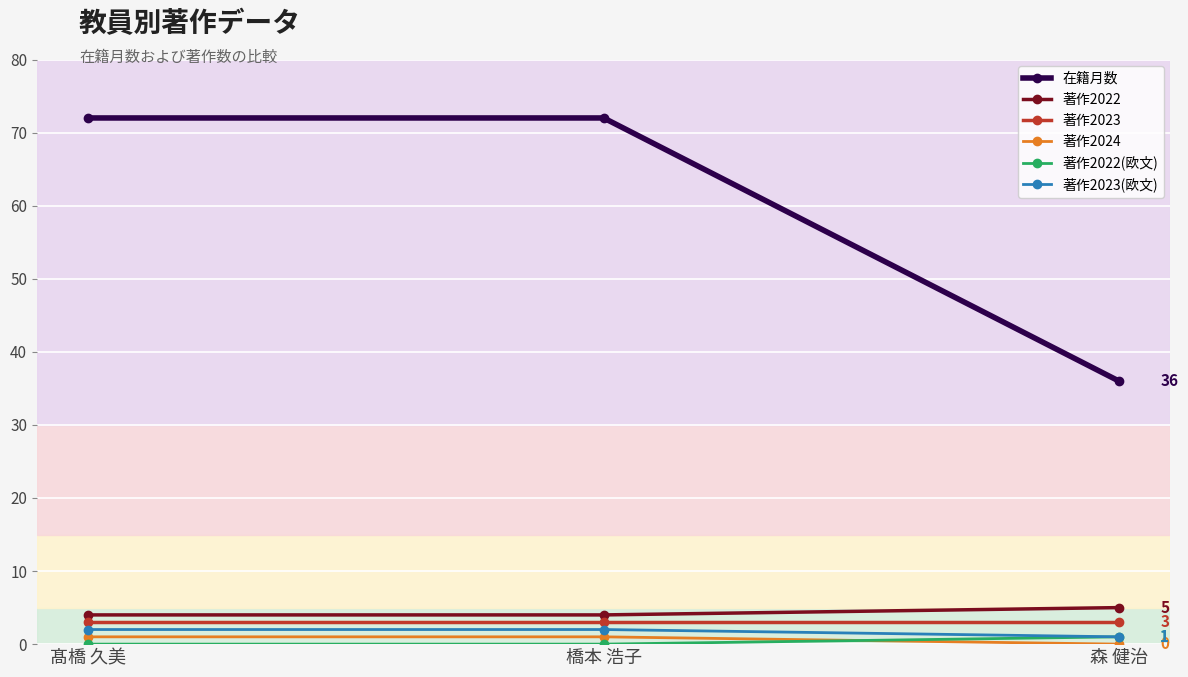

How many distinct data groups are displayed?

6